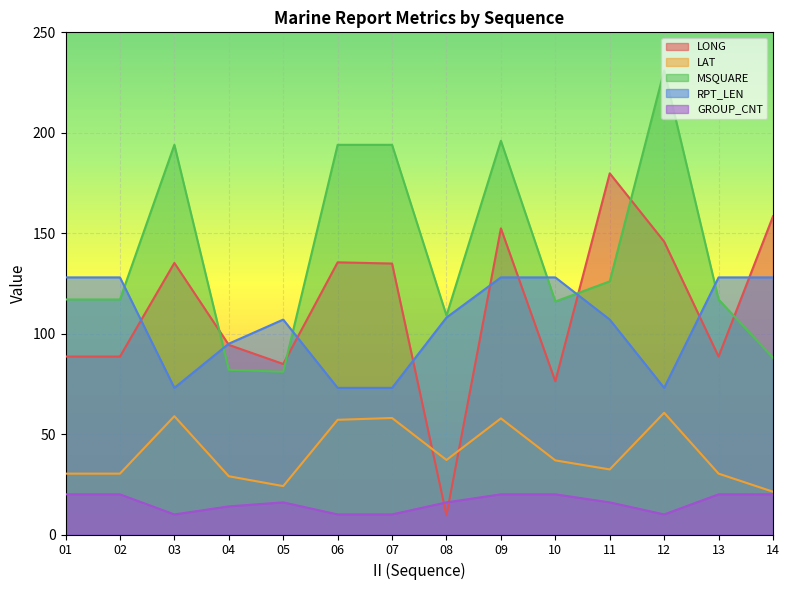

Which series has the largest total across all categories?

MSQUARE